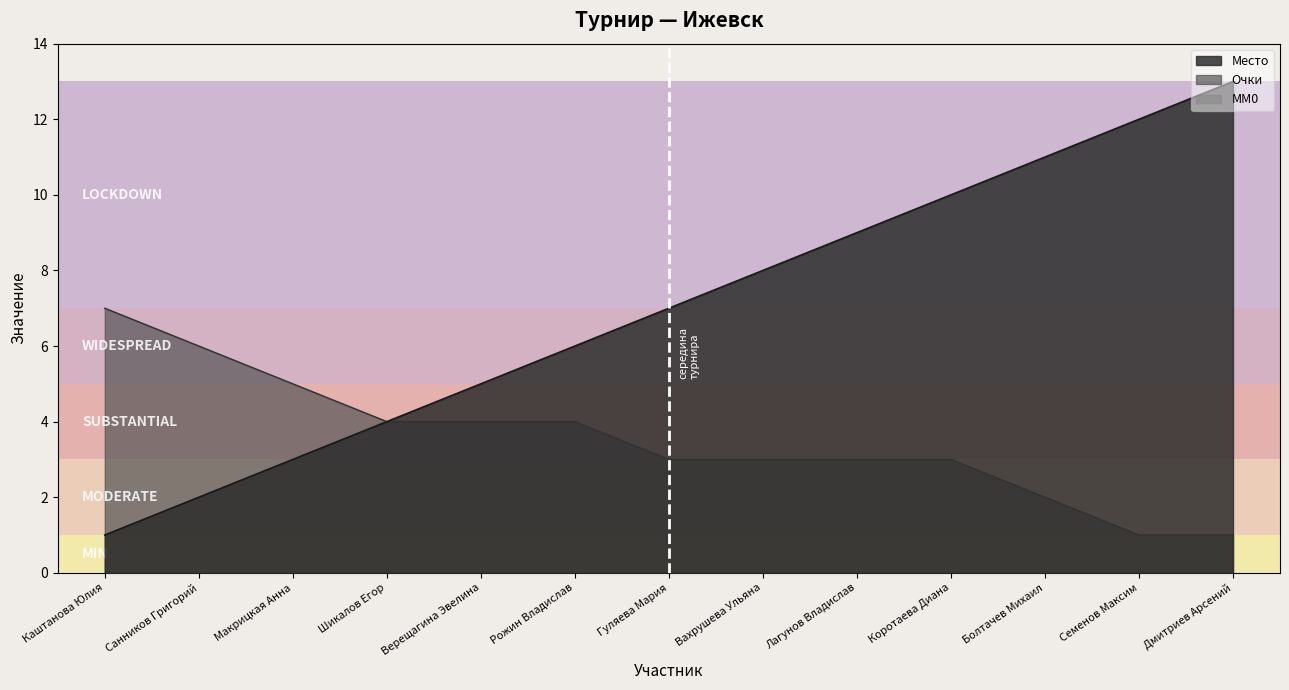

What is the label of the 6th point from the right?

Вахрушева Ульяна